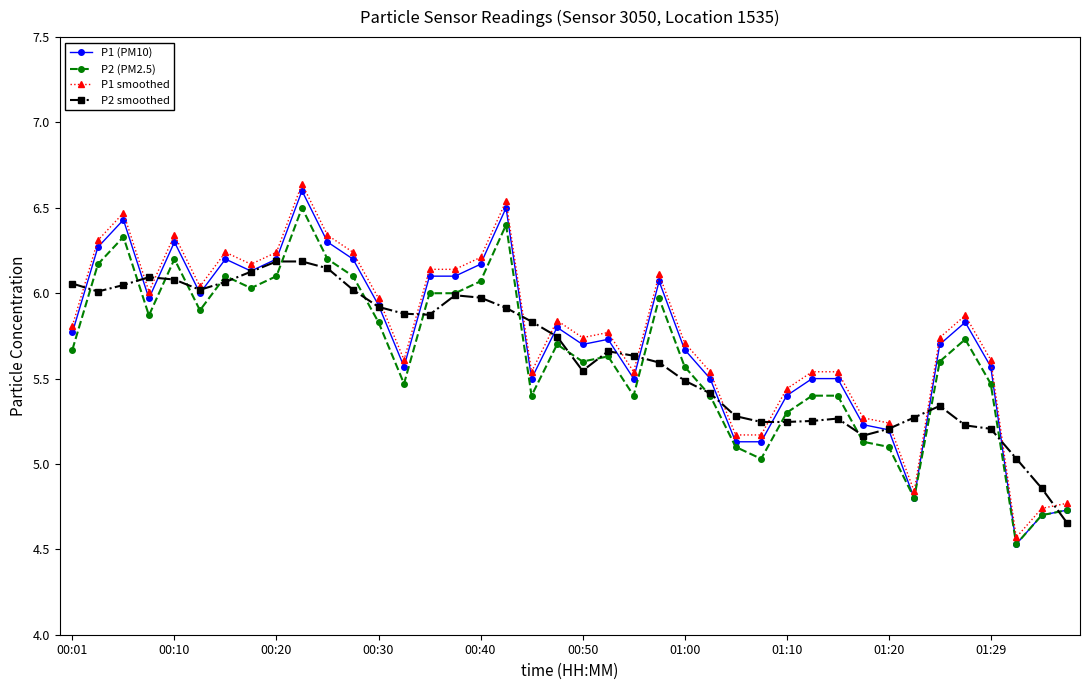

What is the smallest value displayed?

4.5